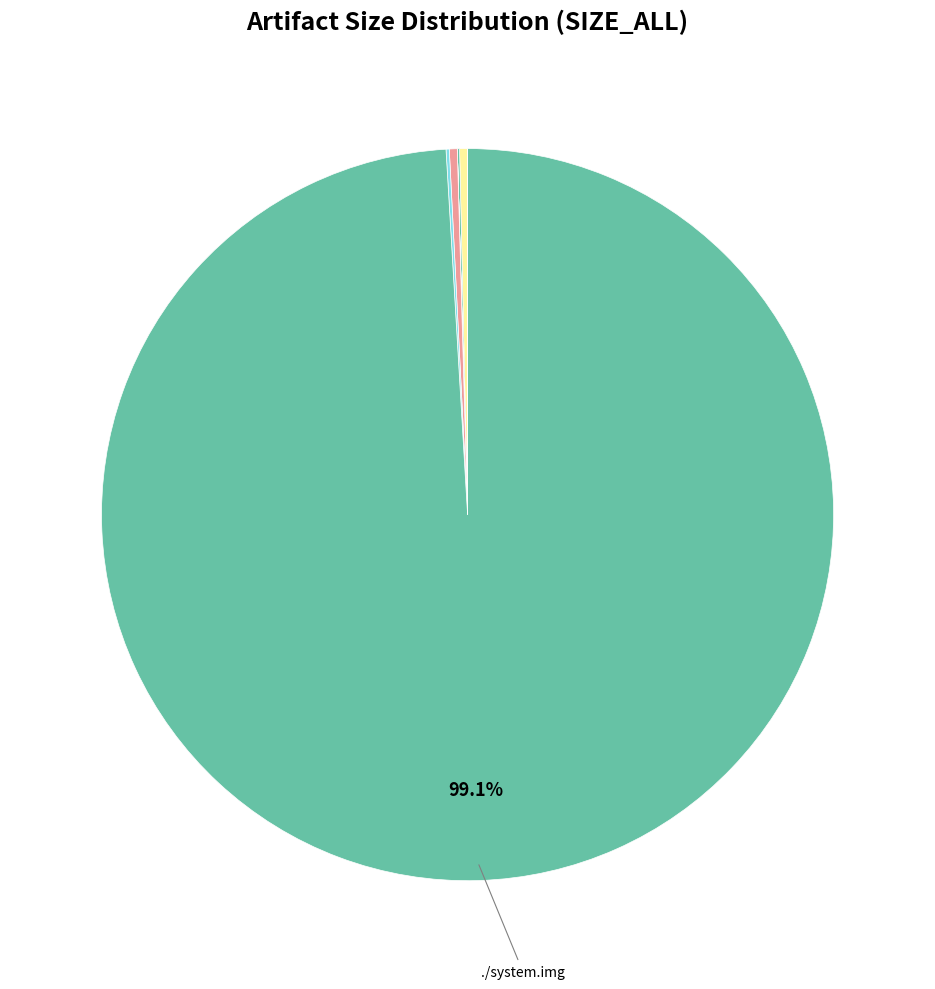

What is the smallest slice in the pie chart?

./android-info.txt